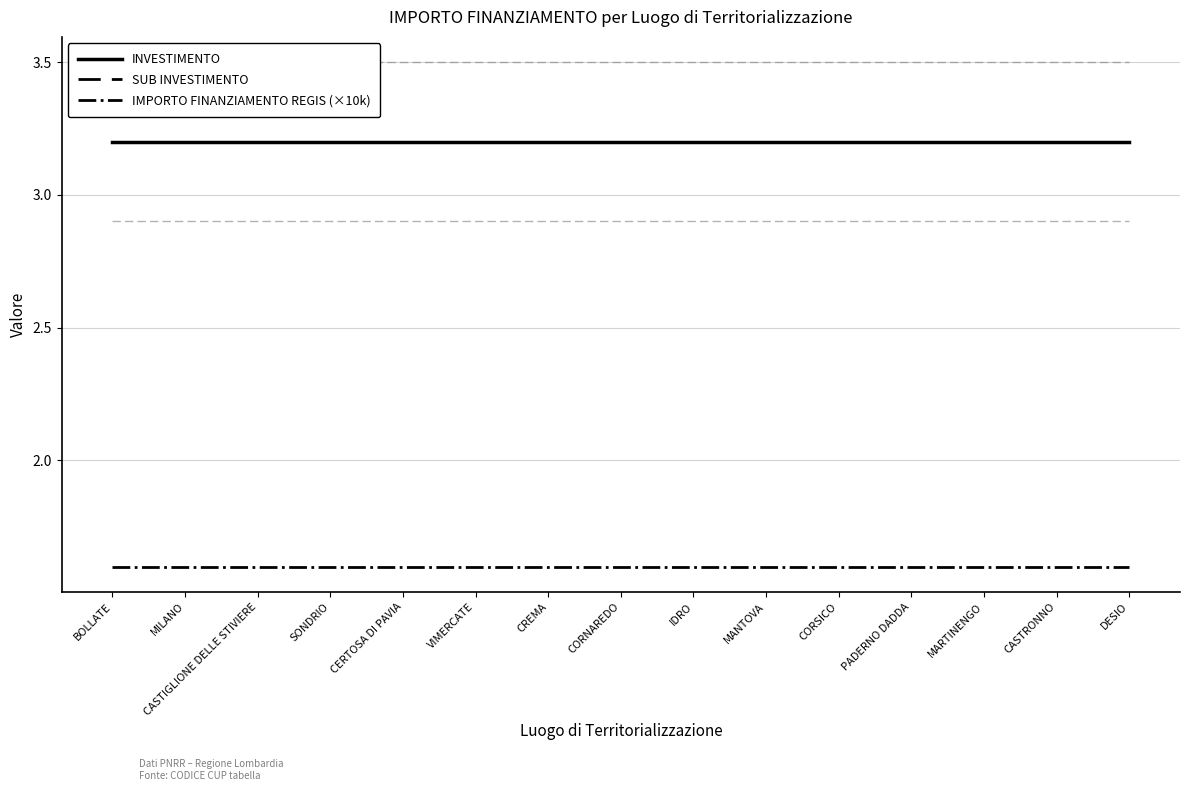

What is the total value across all series at CASTIGLIONE DELLE STIVIERE?

8.0